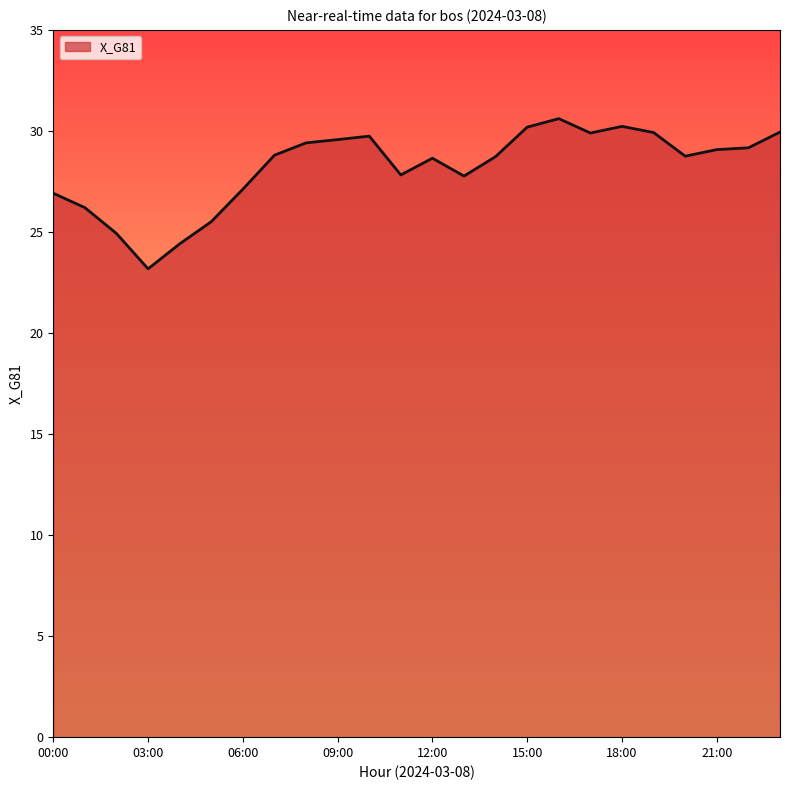

Count the number of data series in this chart.

1